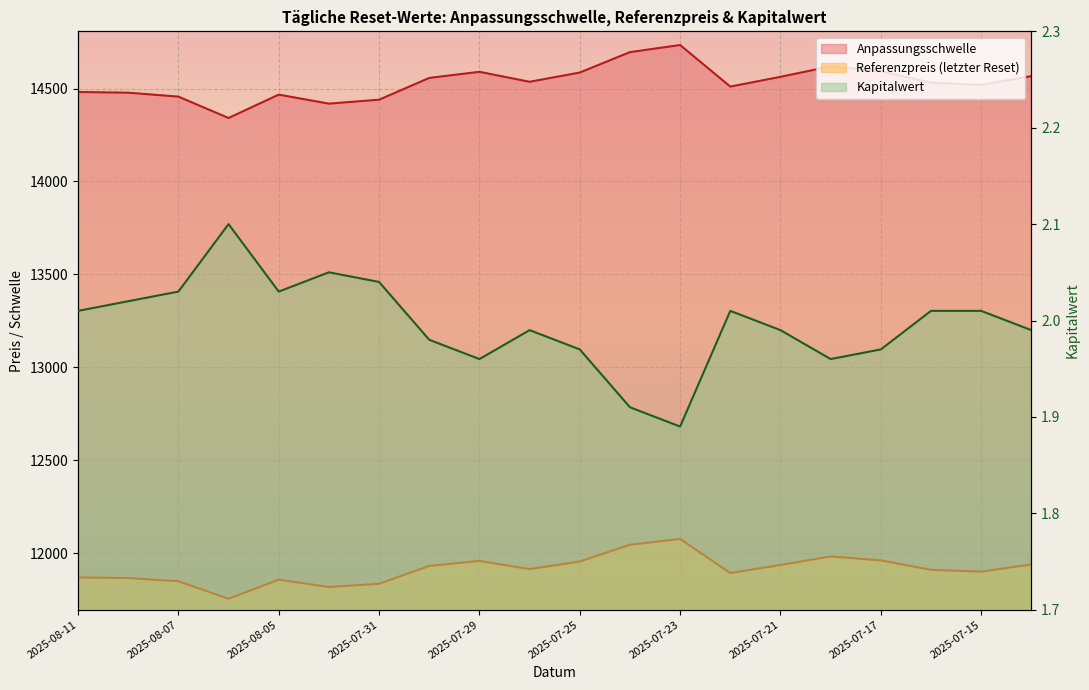

Rank the series by their maximum value, from highest to lowest.

Anpassungsschwelle, Referenzpreis, Kapitalwert